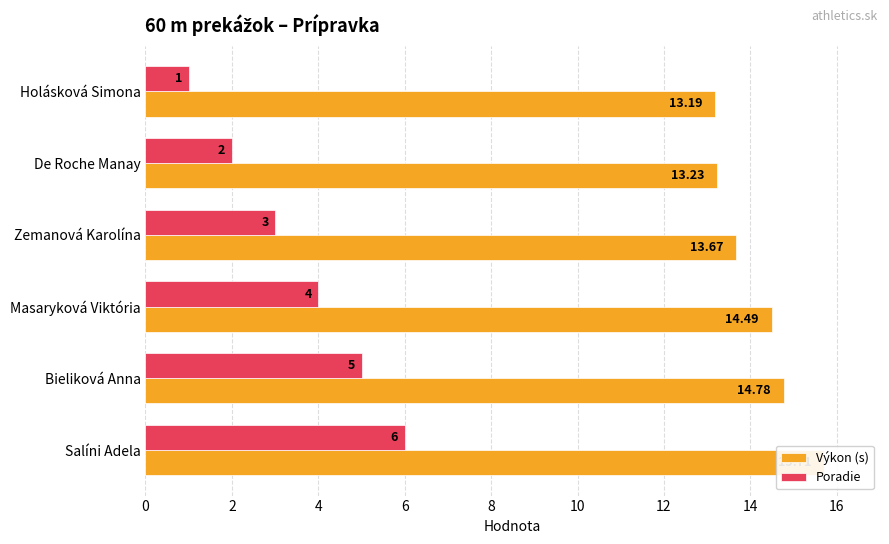

The Poradie series shows 4.2 at Zemanová Karolína. True or false?

False